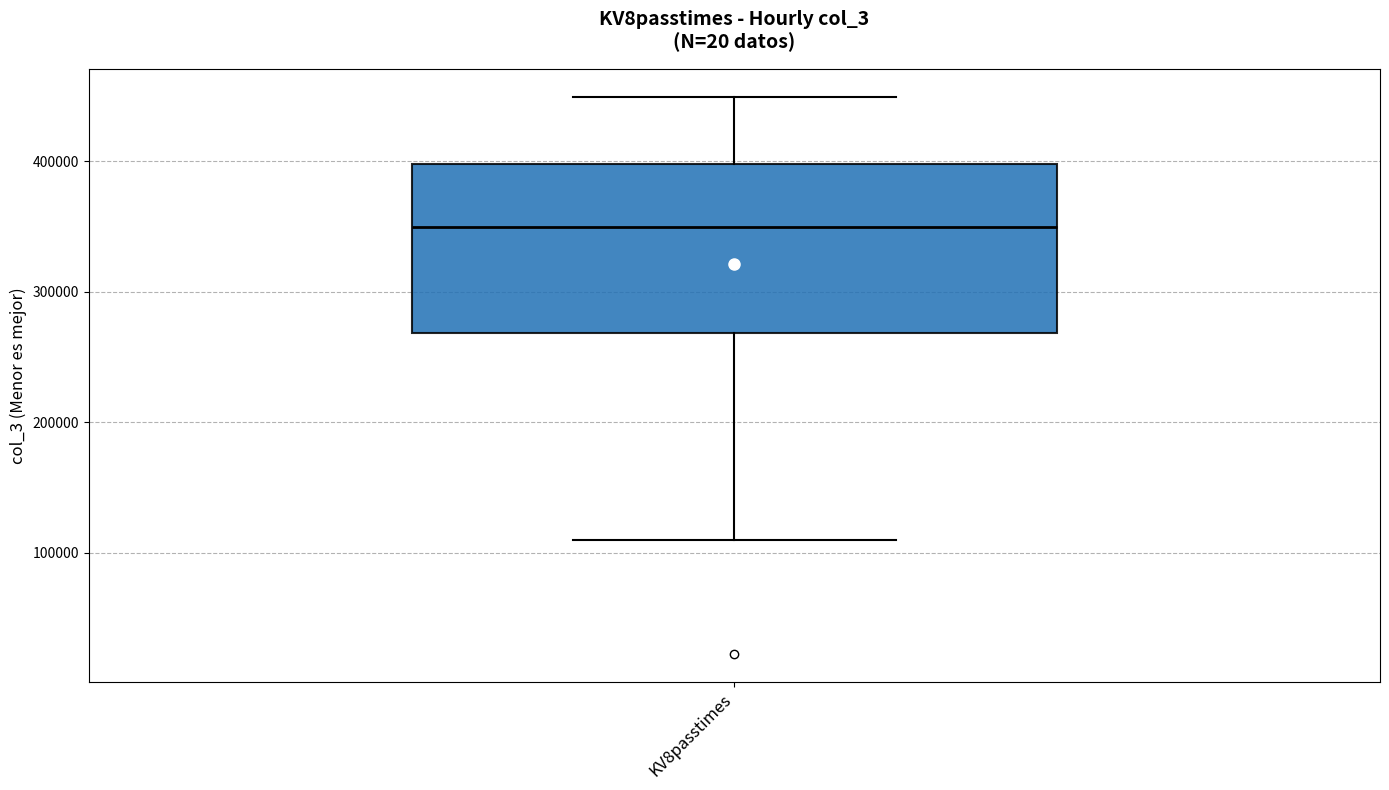

Read this box plot against the y-axis: the position of the median line, the range covered by the box, and the ends of both whiskers. The values are not printed on the chart, so give them approximately, as read against the axis.

median 350000, box 270000 to 400000, whiskers 110000 to 450000